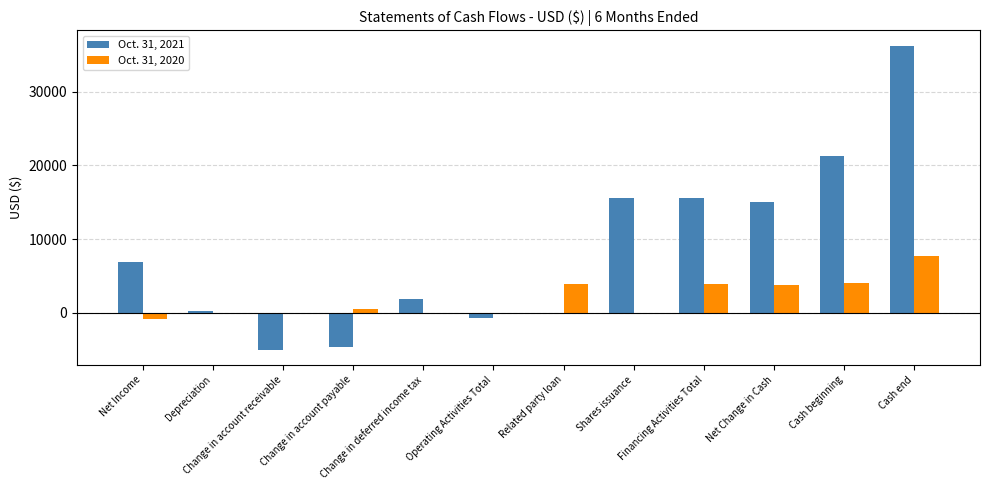

Which series has the largest total across all categories?

Oct. 31, 2021